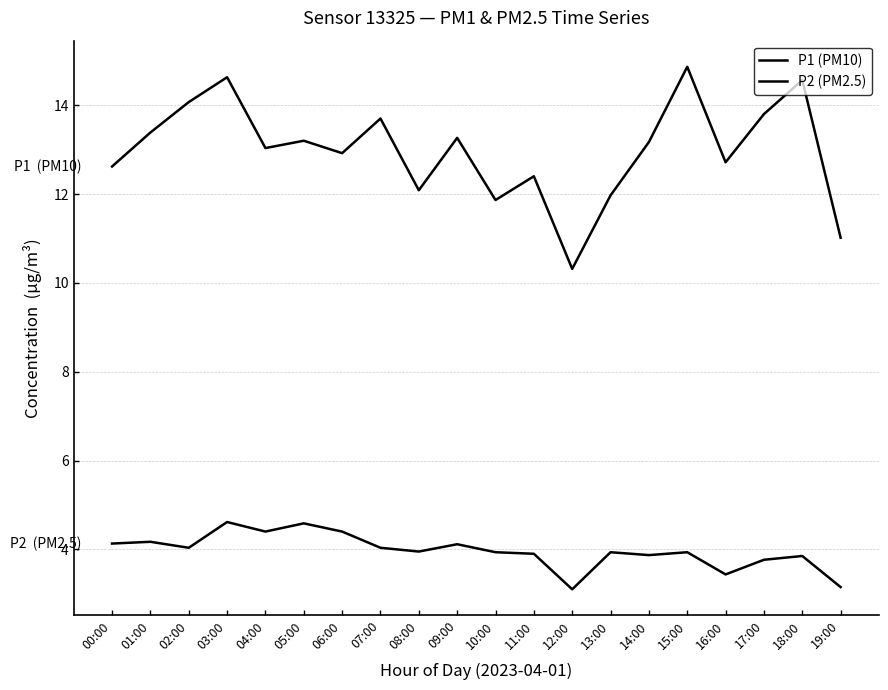

Does the chart display data point markers on the line(s)?

No